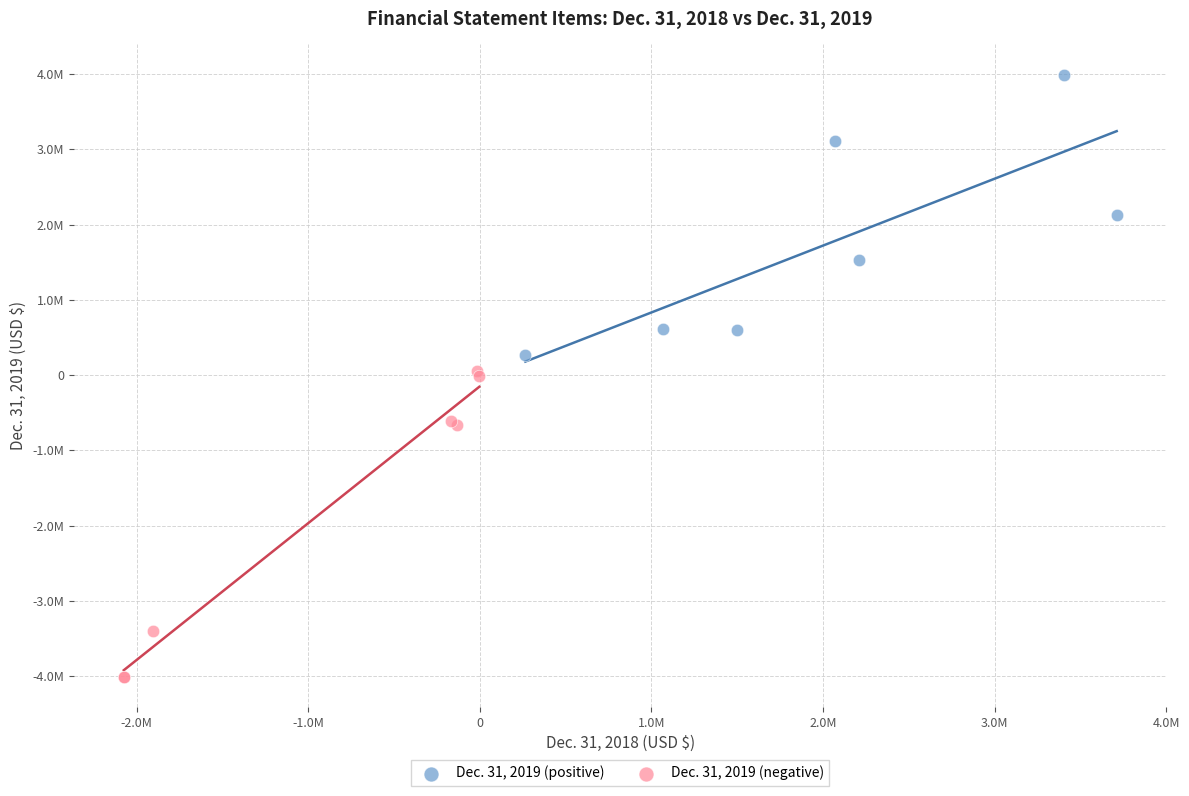

What are all the series names shown in the legend?

Dec. 31, 2019 (positive), Dec. 31, 2019 (negative)